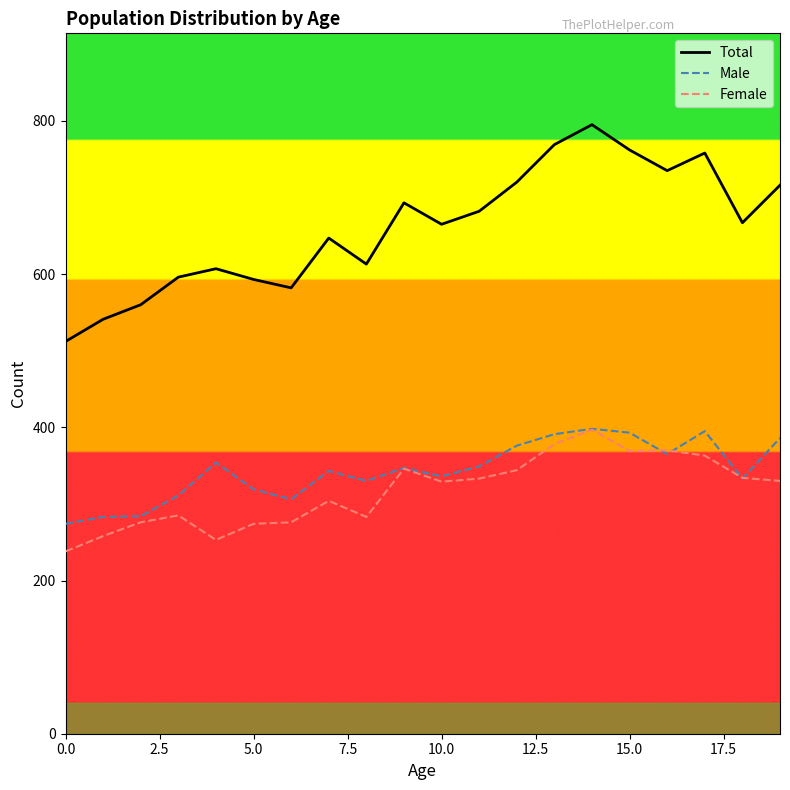

What is the difference between the maximum and minimum values in the Total series?

283